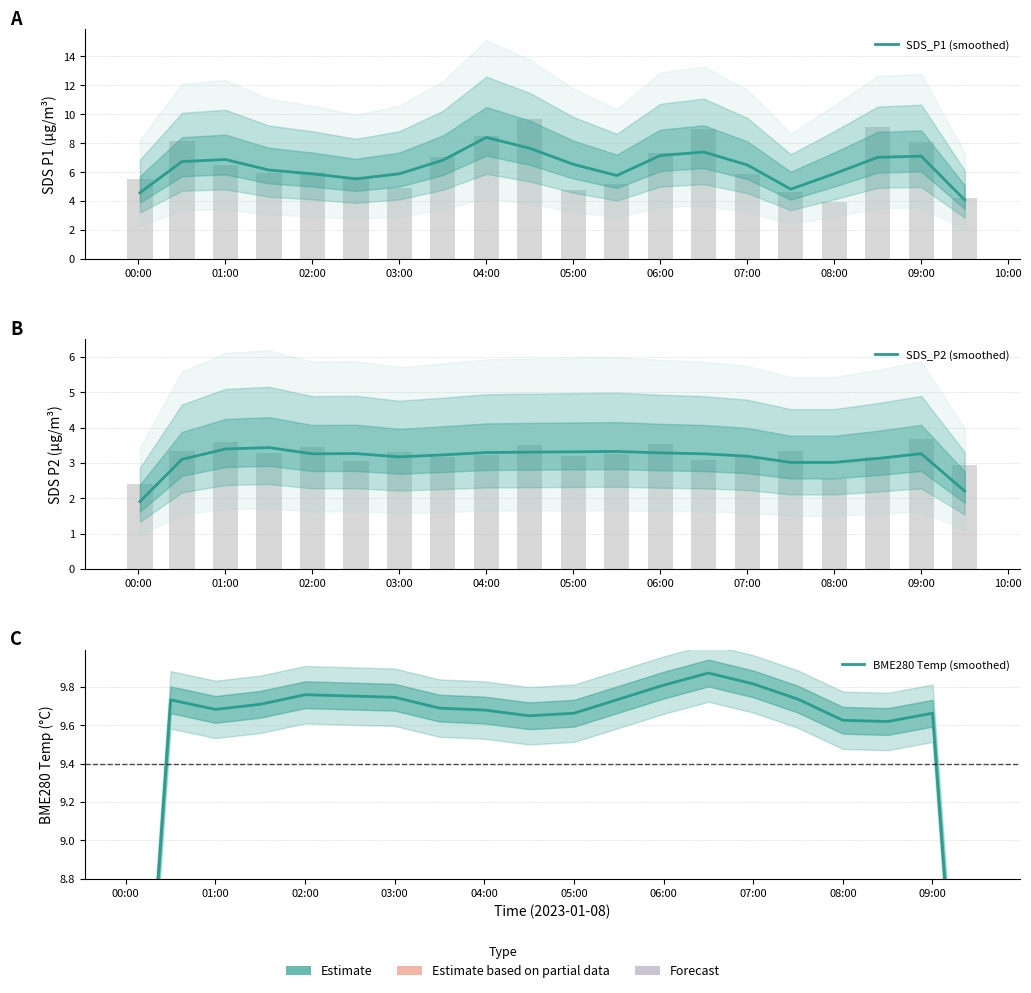

Which series has the largest total across all categories?

BME280 Temp (smoothed)